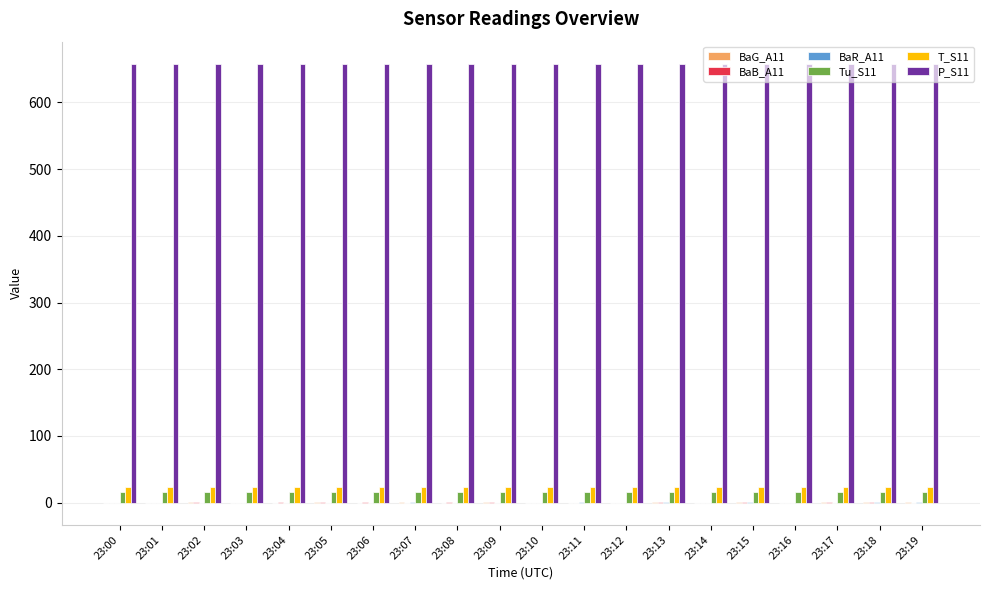

What is the total value across all series at 23:19?

699.0